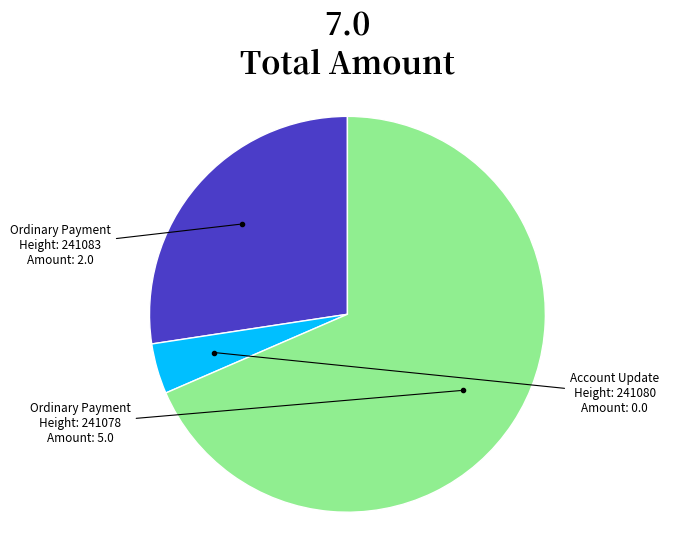

How many segments does this pie chart have?

3